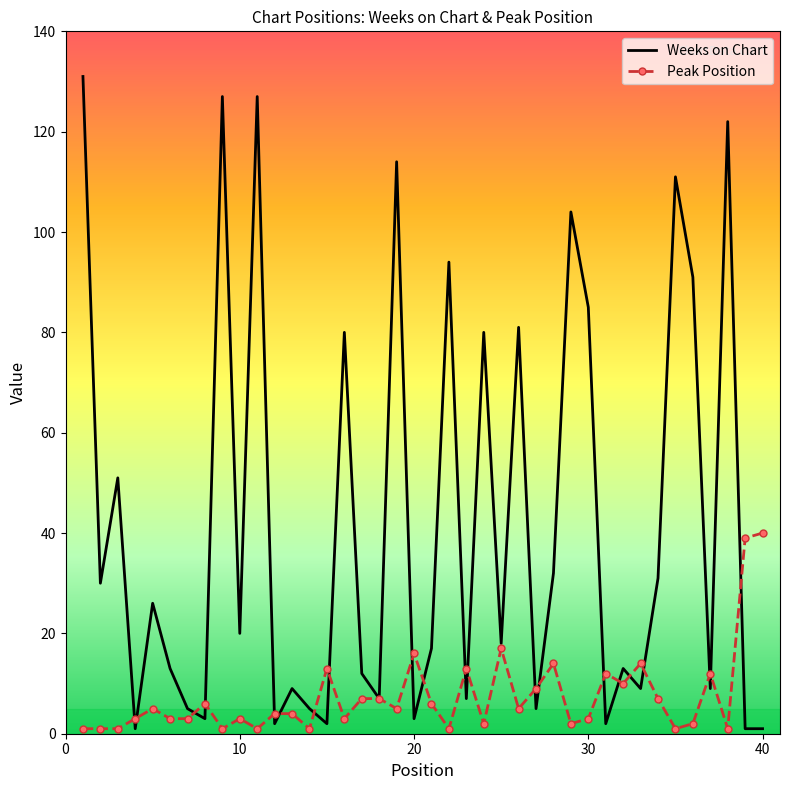

List the series in order of their overall mean, lowest first.

Peak Position, Weeks on Chart